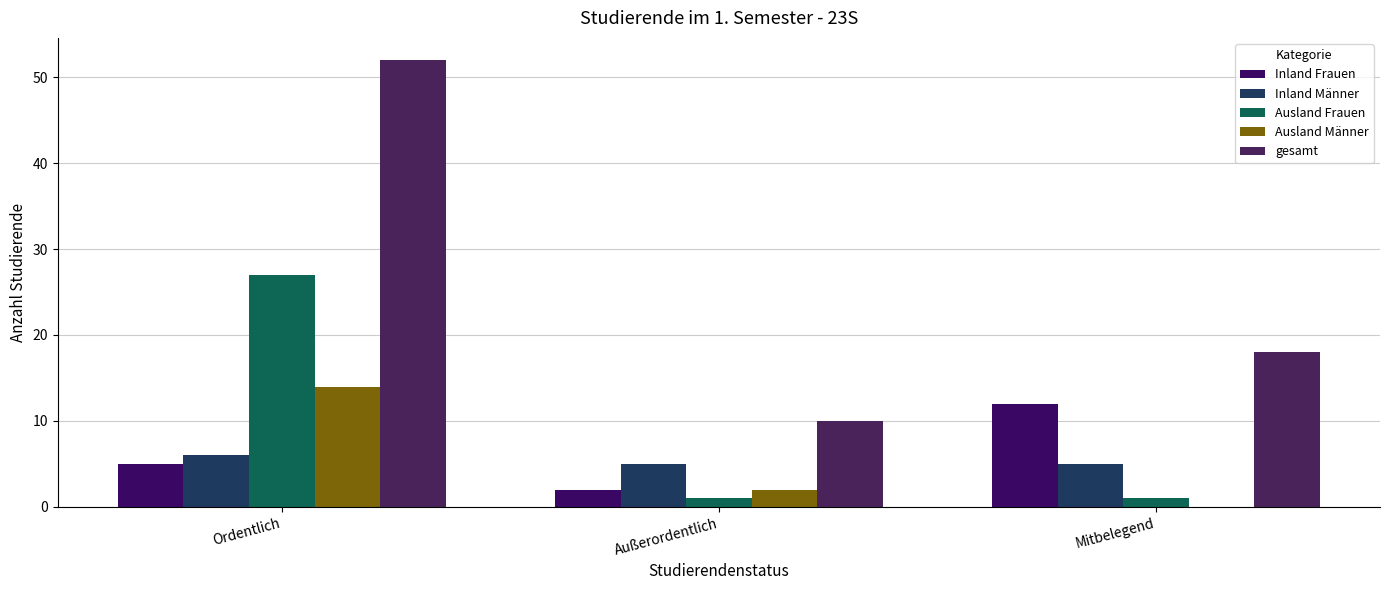

How many data points does each series have?

3